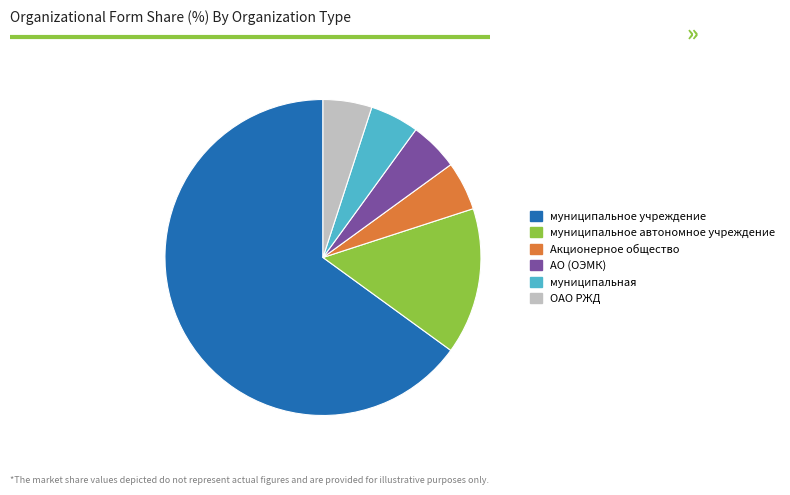

Count the number of slices in the pie.

6